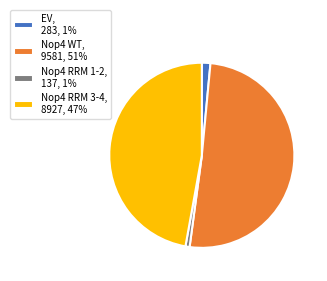

The Nop4 WT, 9581, 51% slice represents 51% of the pie. True or false?

True